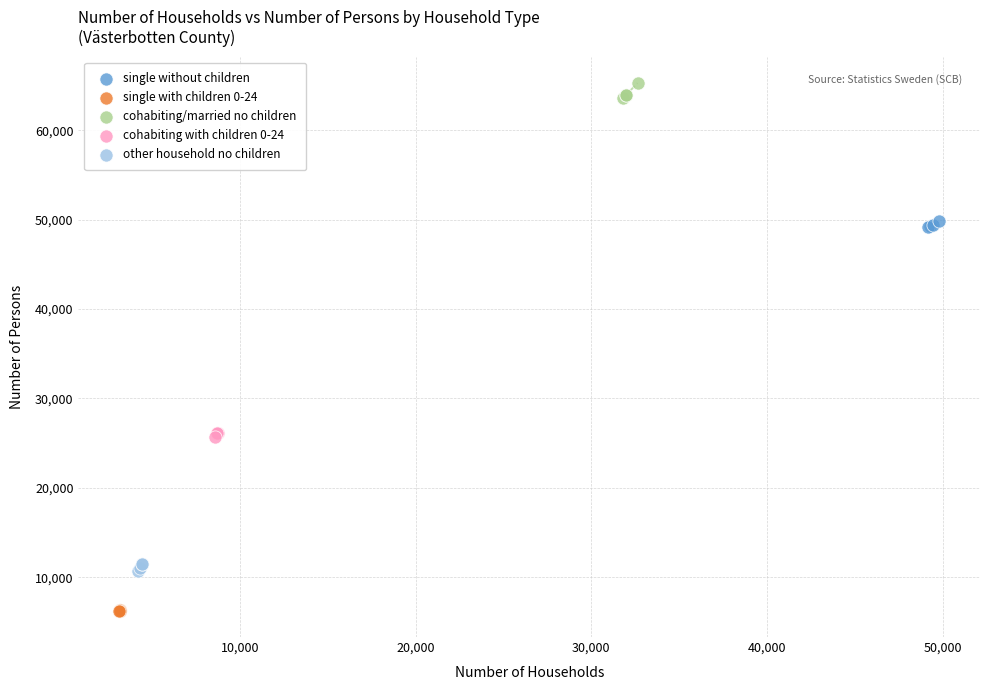

Which series reaches the maximum Y coordinate?

cohabiting/married no children